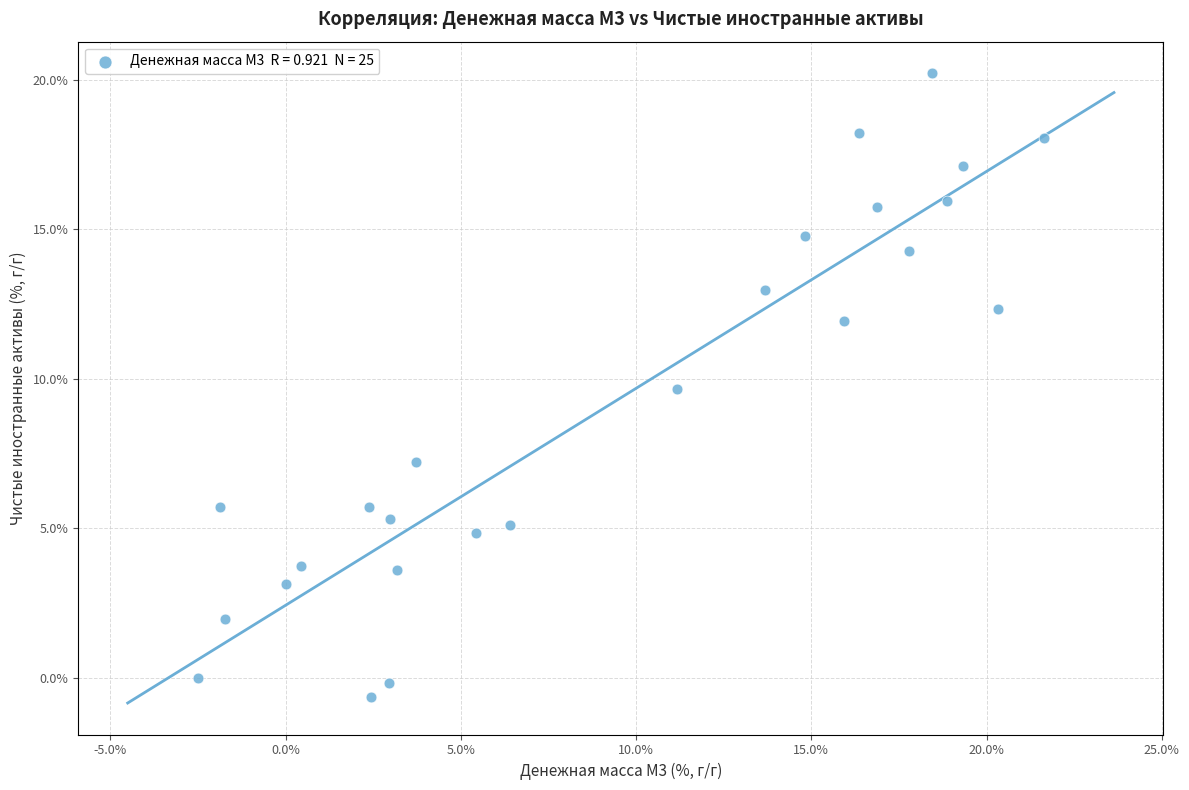

What Y value in the scatter plot is closest to 9?

9.7